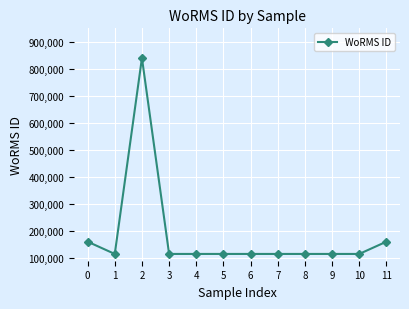

What is the ratio of the value at 11 to the value at 10?

1.4